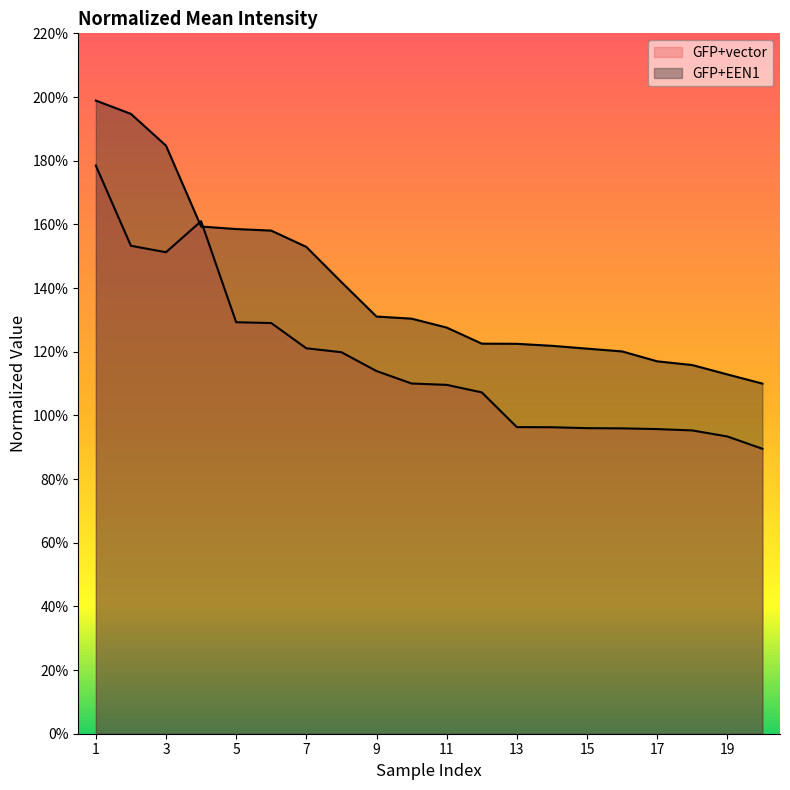

How many lines are shown in the chart?

2